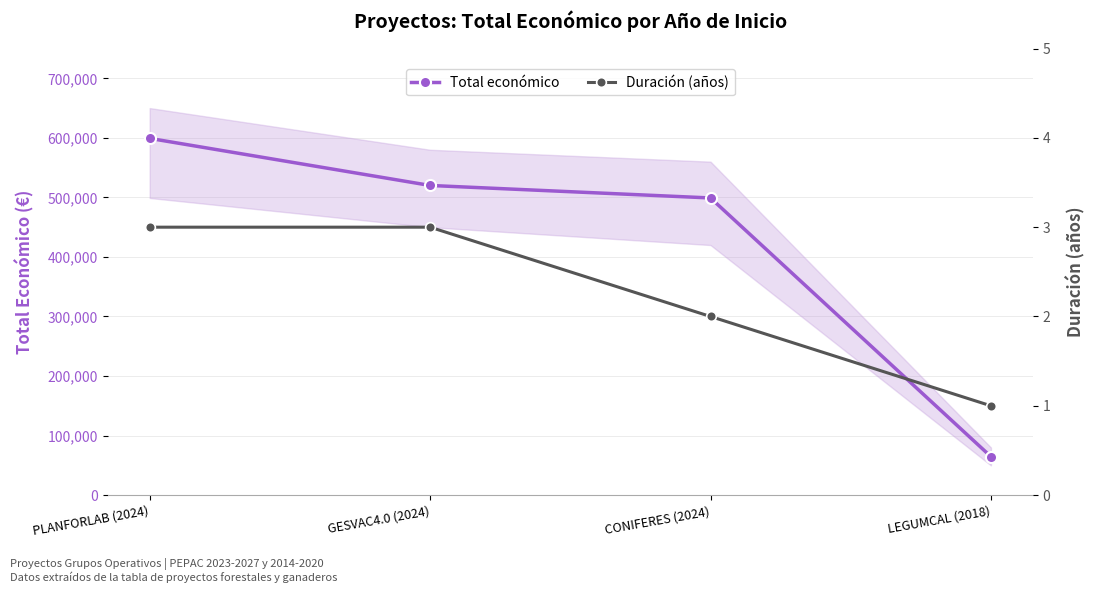

What is the sum of all Duración (años) values?

9